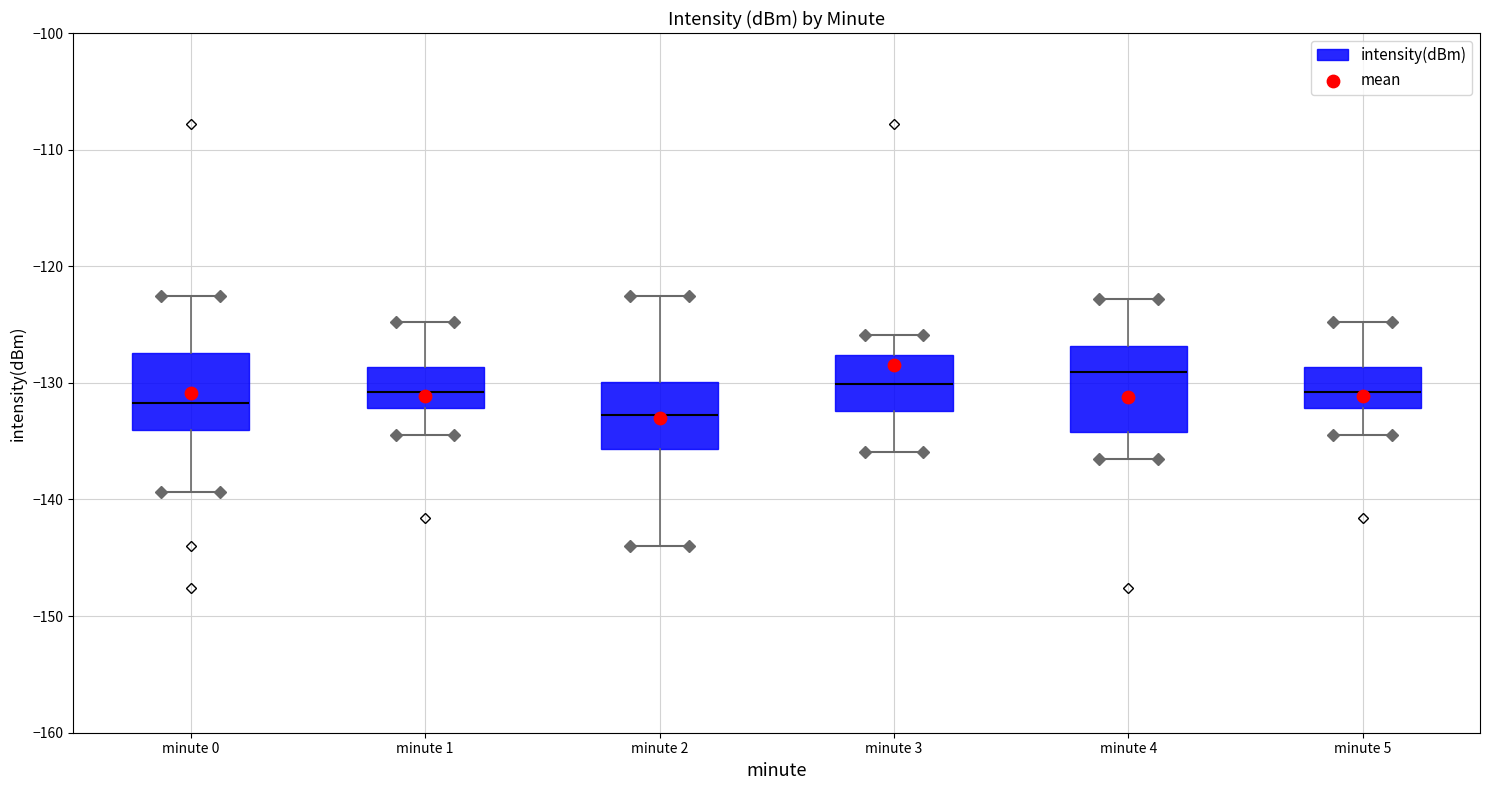

Reading left to right, transcribe this box plot: for each box, give where its median line is, the range the box spans, and where its two whiskers end, as read against the y-axis. The values are not printed on the chart, so give them approximately, as read against the axis.

minute 0: median -132, box -134 to -127, whiskers -139 to -123
minute 1: median -131, box -132 to -129, whiskers -135 to -125
minute 2: median -133, box -136 to -130, whiskers -144 to -123
minute 3: median -130, box -132 to -128, whiskers -136 to -126
minute 4: median -129, box -134 to -127, whiskers -136 to -123
minute 5: median -131, box -132 to -129, whiskers -135 to -125